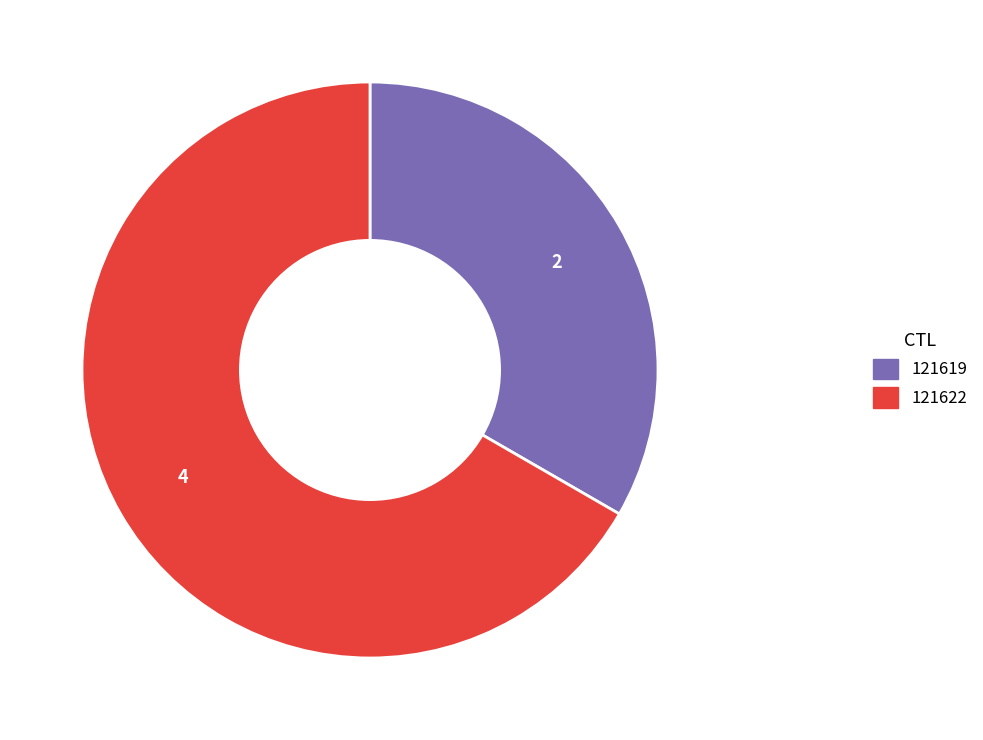

What is the smallest slice in the pie chart?

121619